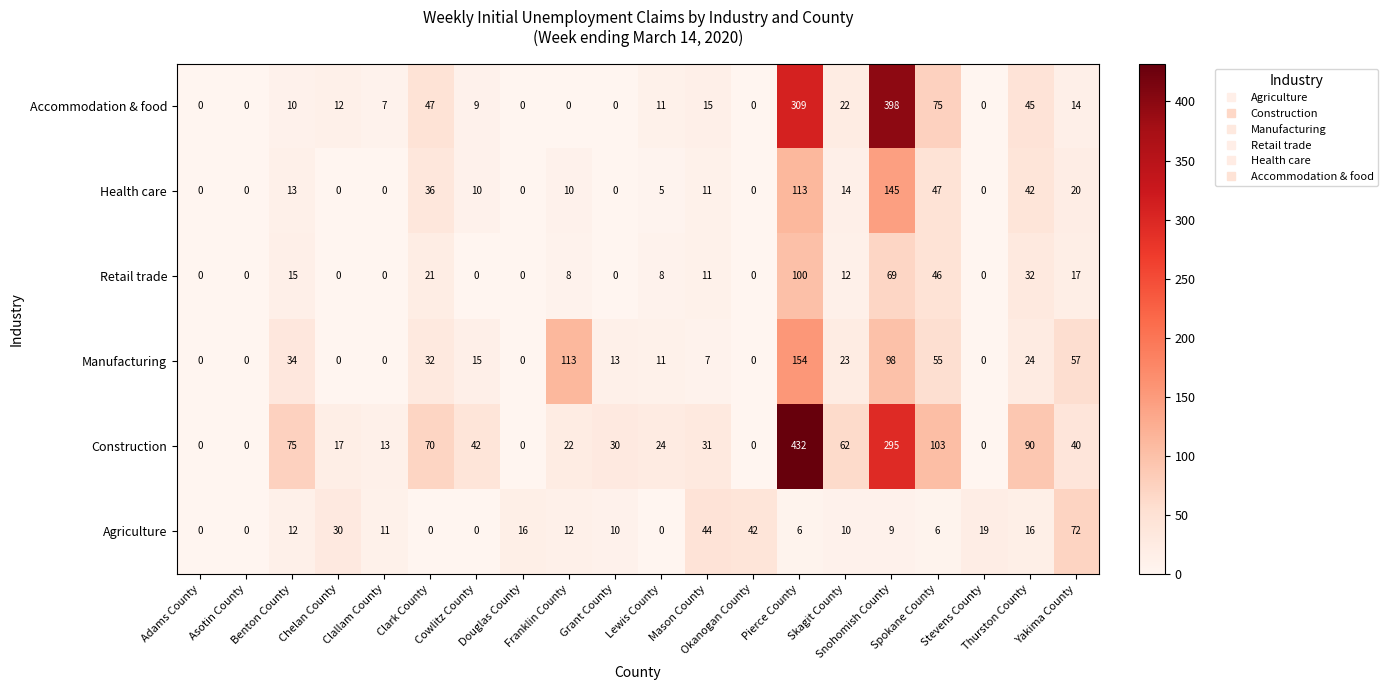

What is the total value across all series at Skagit County?

143